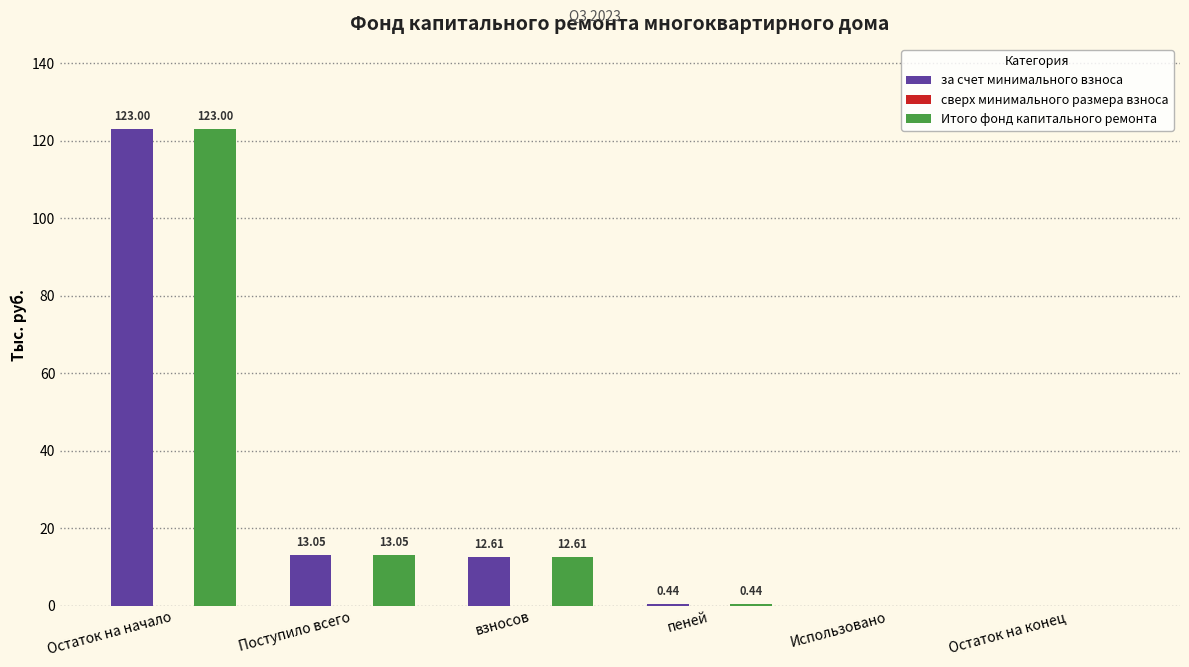

What is the sum of the Итого фонд капитального ремонта values at взносов and Остаток на начало?

135.6